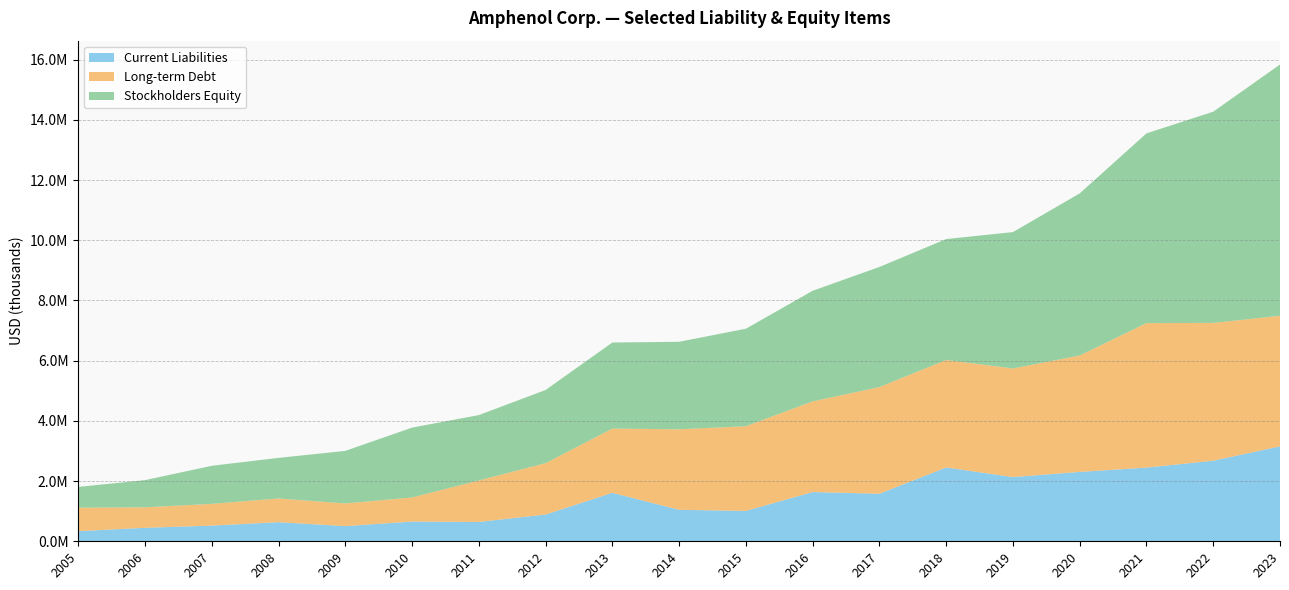

How many interior local valleys does the Stockholders Equity series have?

1